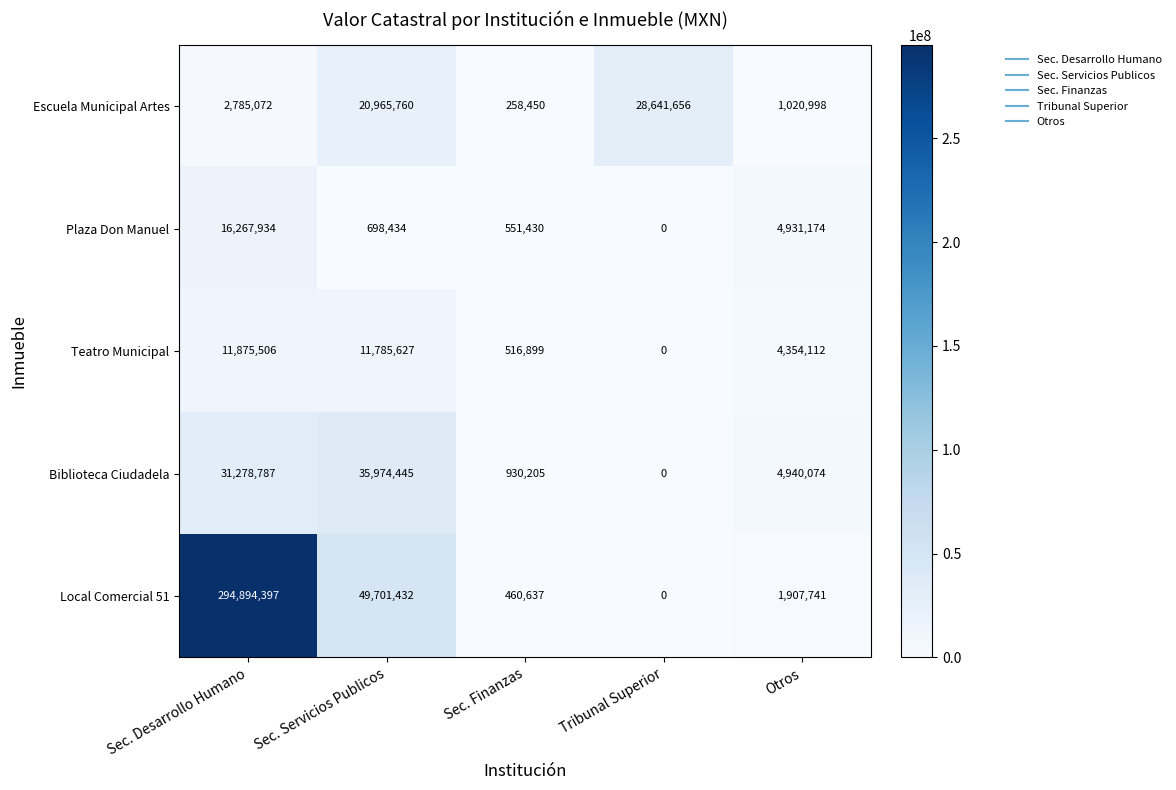

Which series has the widest spread of values?

Local Comercial 51